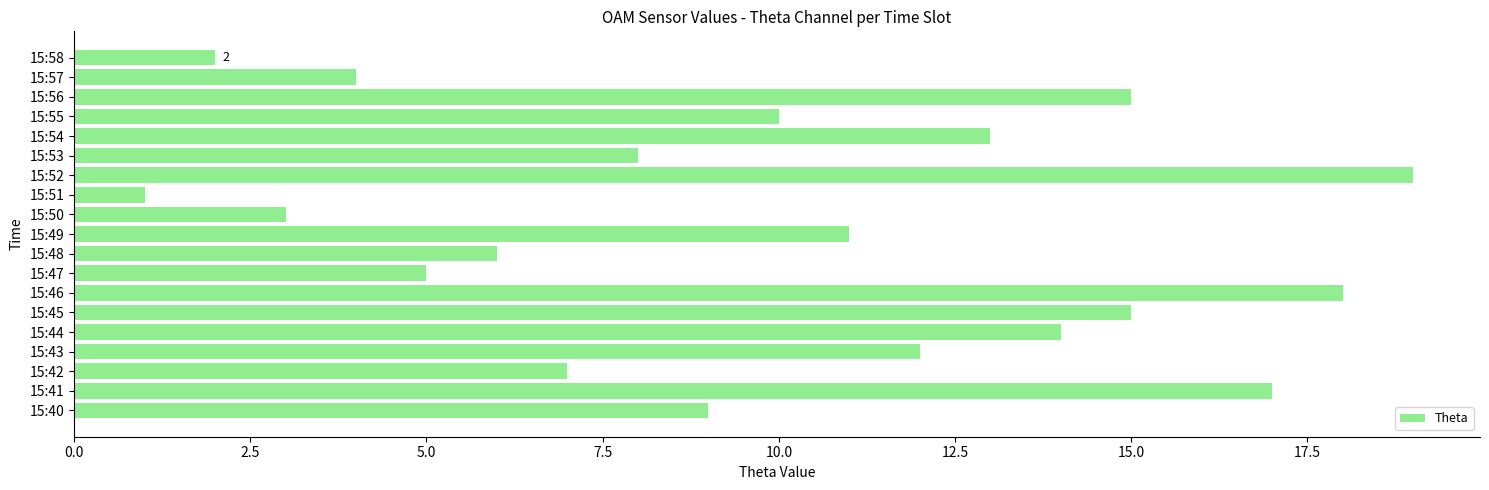

Is it true that the value at 15:54 is 13?

True